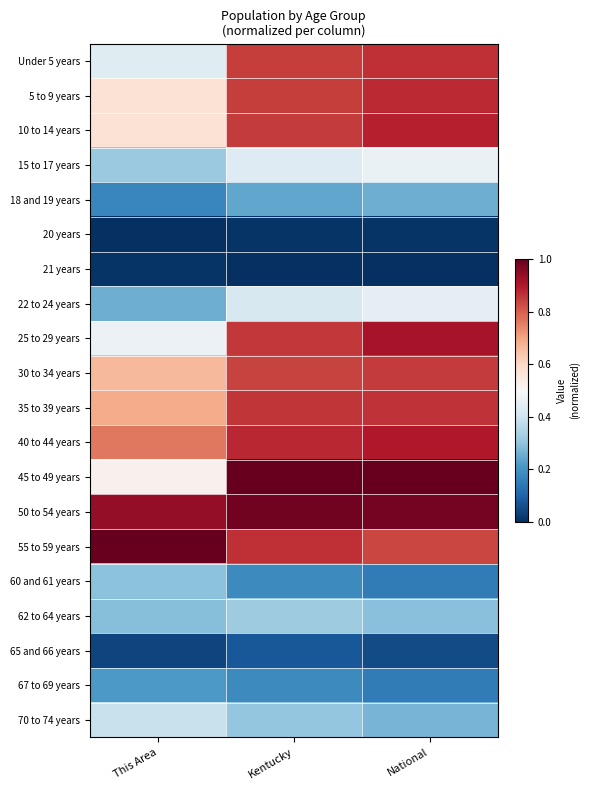

Reading left to right, list all the values displayed in this chart.

Under 5 years: This Area=0.4	Kentucky=0.8	National=0.9
5 to 9 years: This Area=0.6	Kentucky=0.8	National=0.9
10 to 14 years: This Area=0.6	Kentucky=0.9	National=0.9
15 to 17 years: This Area=0.3	Kentucky=0.4	National=0.5
18 and 19 years: This Area=0.2	Kentucky=0.2	National=0.3
20 years: This Area=0.0	Kentucky=0.0	National=0.0
21 years: This Area=0.0	Kentucky=0.0	National=0.0
22 to 24 years: This Area=0.3	Kentucky=0.4	National=0.5
25 to 29 years: This Area=0.5	Kentucky=0.9	National=0.9
30 to 34 years: This Area=0.7	Kentucky=0.8	National=0.9
35 to 39 years: This Area=0.7	Kentucky=0.9	National=0.9
40 to 44 years: This Area=0.8	Kentucky=0.9	National=0.9
45 to 49 years: This Area=0.5	Kentucky=1.0	National=1.0
50 to 54 years: This Area=0.9	Kentucky=1.0	National=1.0
55 to 59 years: This Area=1.0	Kentucky=0.9	National=0.8
60 and 61 years: This Area=0.3	Kentucky=0.2	National=0.2
62 to 64 years: This Area=0.3	Kentucky=0.3	National=0.3
65 and 66 years: This Area=0.0	Kentucky=0.1	National=0.1
67 to 69 years: This Area=0.2	Kentucky=0.2	National=0.2
70 to 74 years: This Area=0.4	Kentucky=0.3	National=0.3